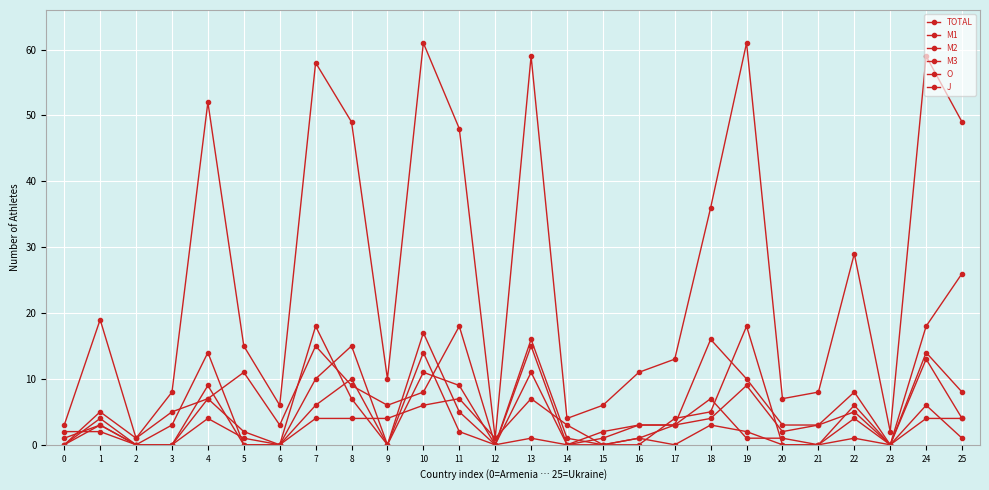

How many distinct data groups are displayed?

6